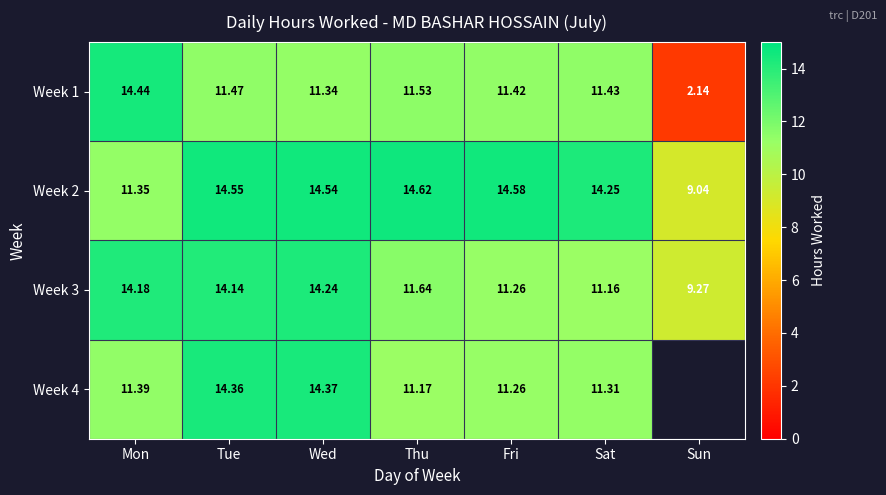

Where does the Week 1 series first go above 11?

Mon